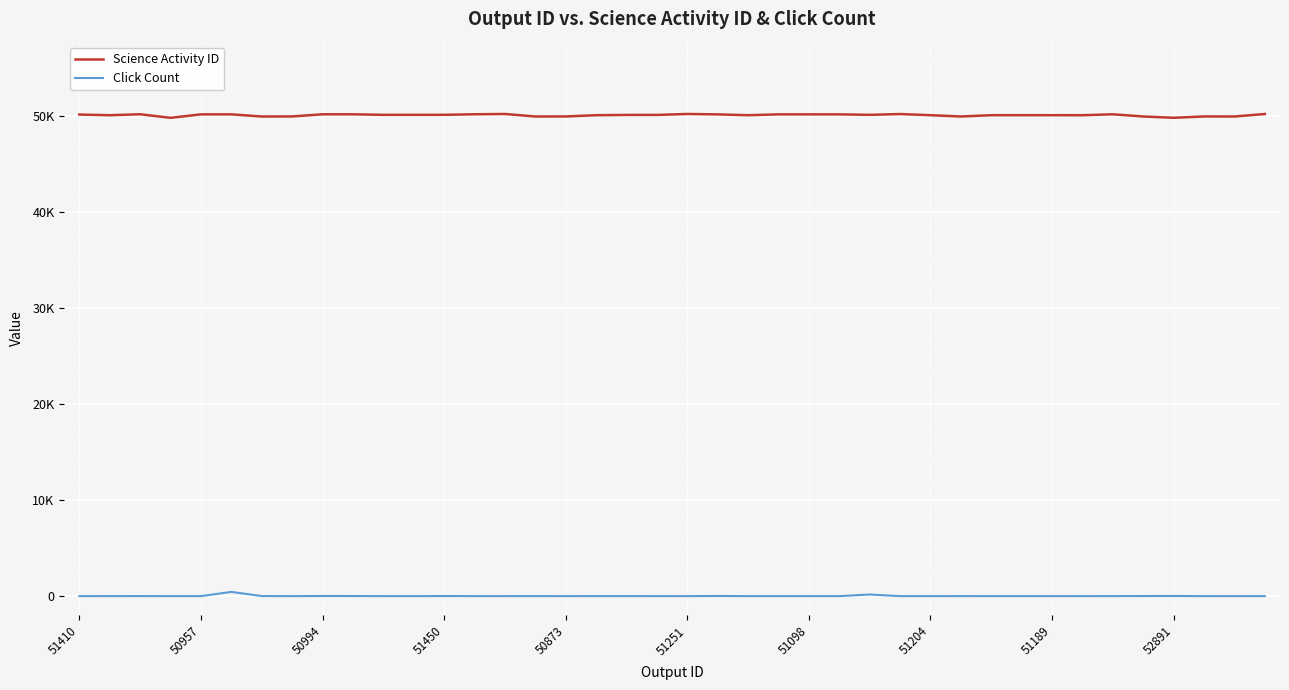

What are all the series names shown in the legend?

Science Activity ID, Click Count